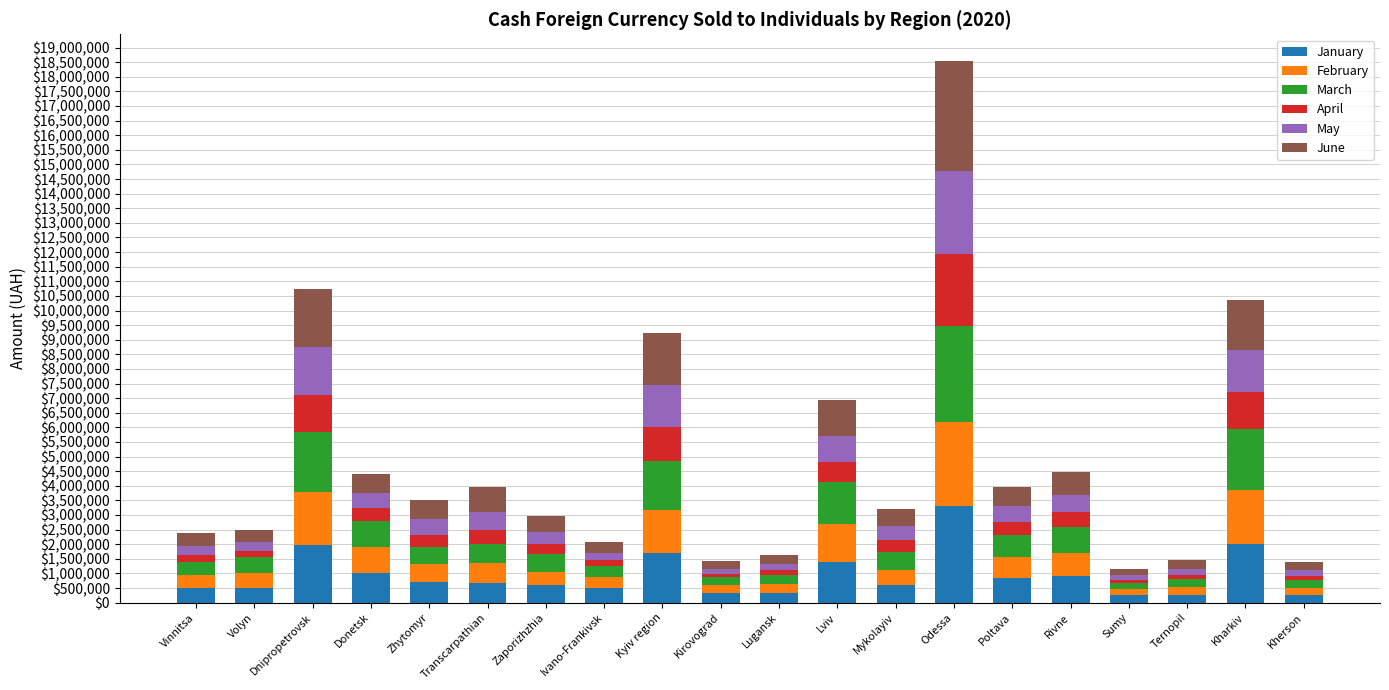

How many bars are there in total?

20